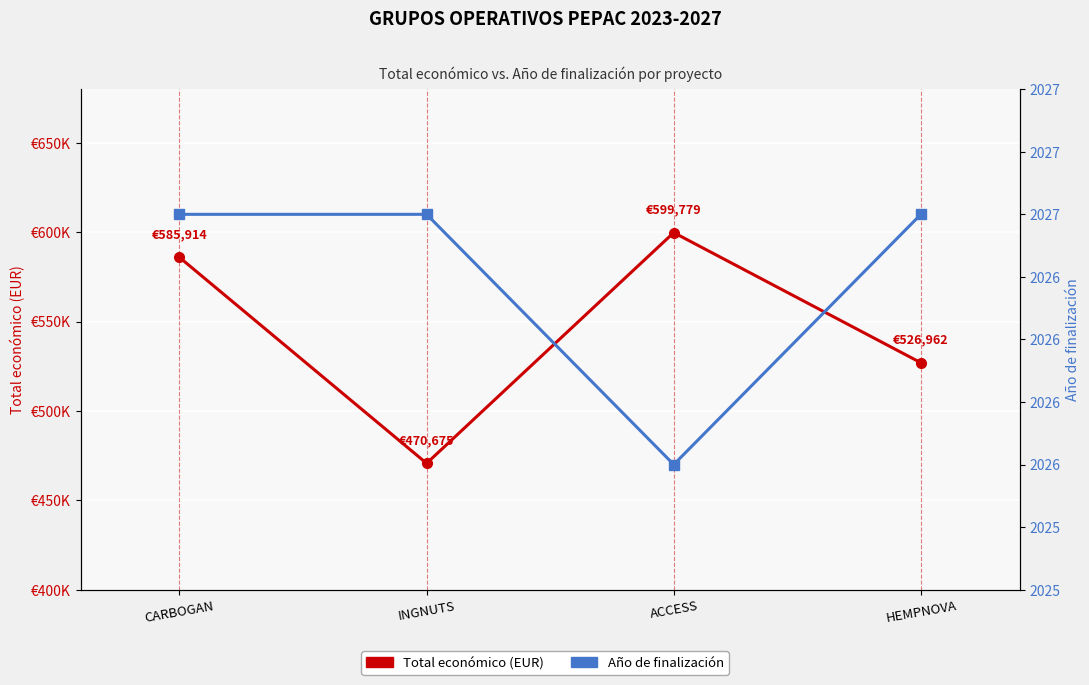

The Año de finalización series shows 2027 at CARBOGAN. True or false?

True